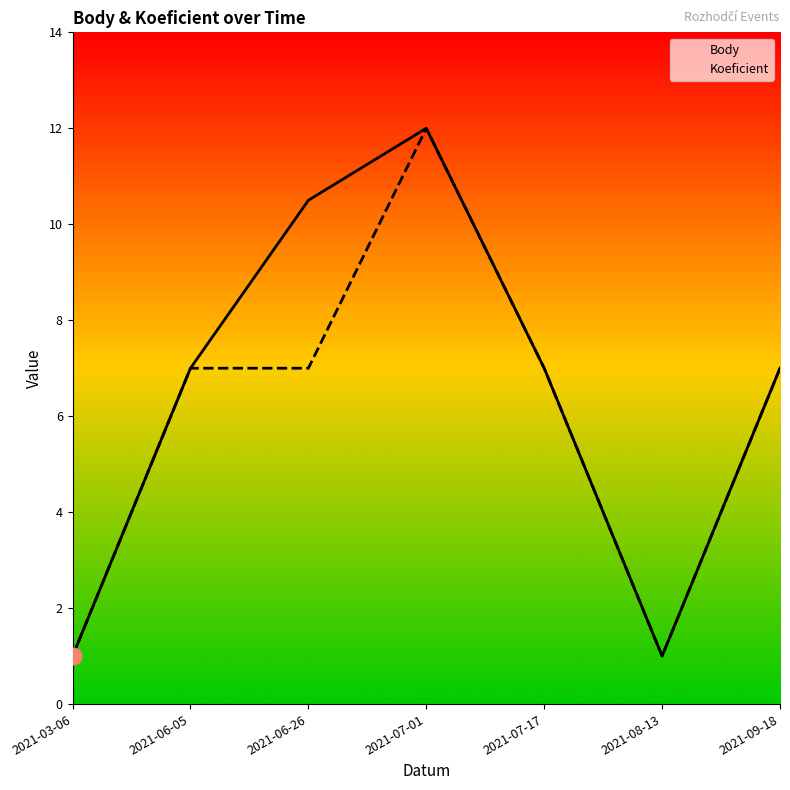

Rank the series by their maximum value, from lowest to highest.

Body, Koeficient